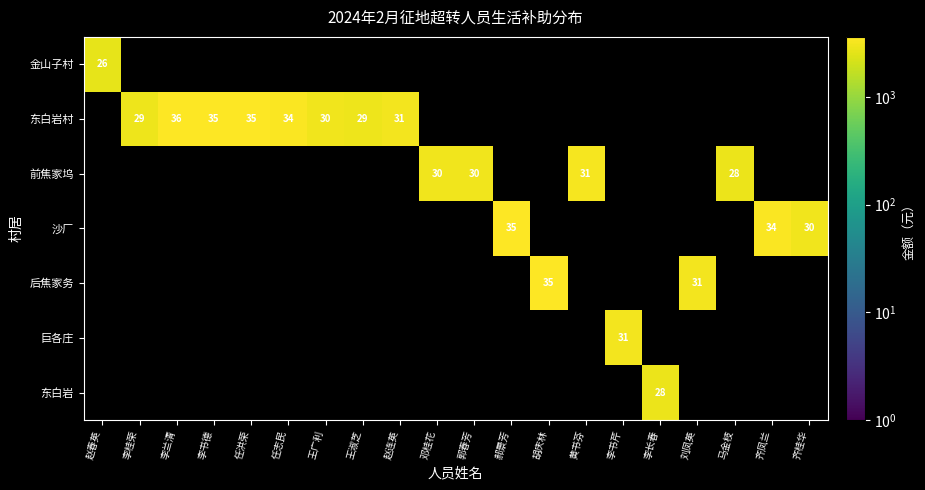

True or false: 沙厂 has a value of 22 at 齐凤兰.

False